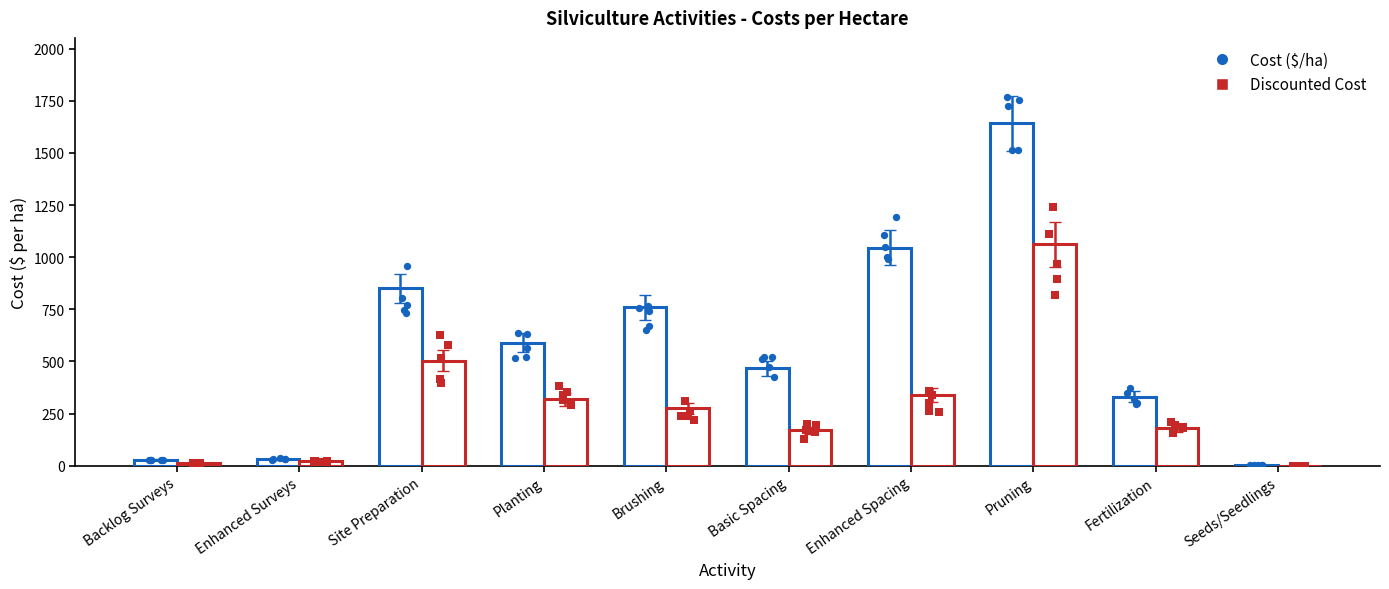

What are all the series names shown in the legend?

Cost ($/ha), Discounted Cost